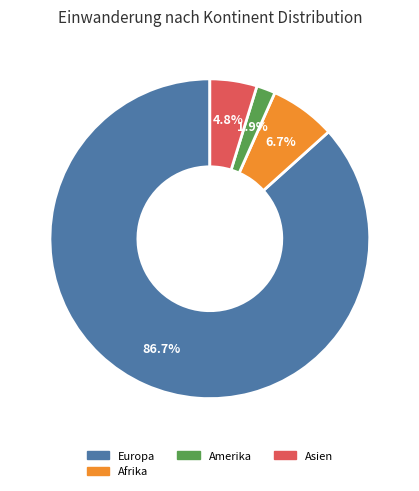

Does any single category account for the majority?

Yes